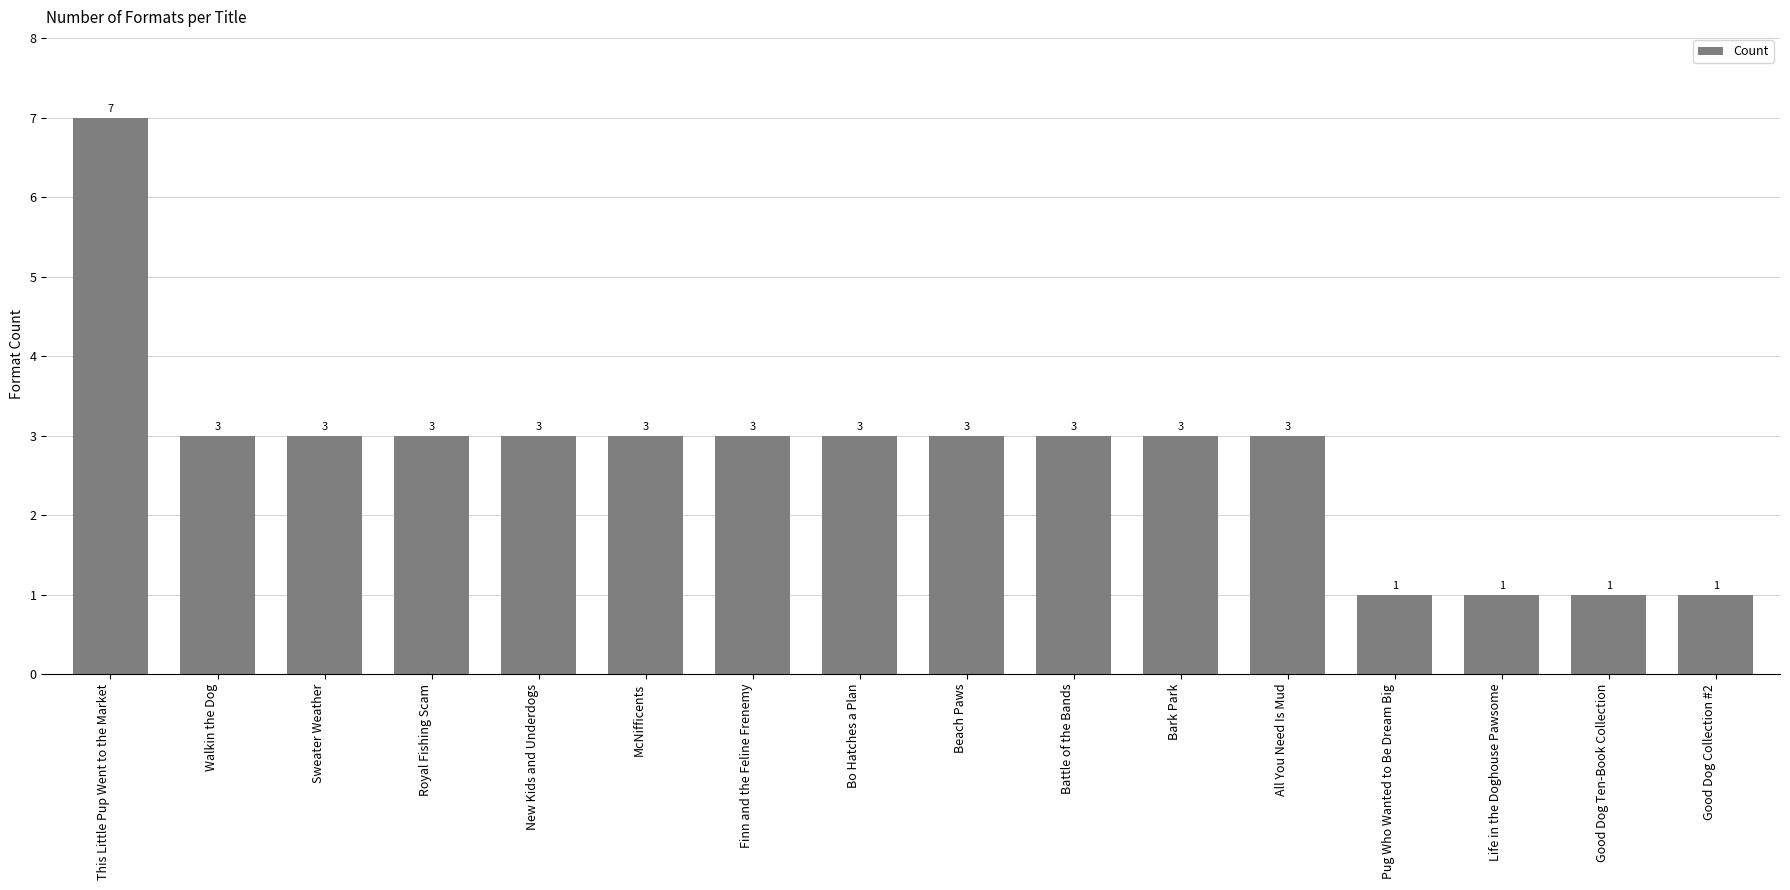

Reading left to right, what are all the values shown in this chart?

7	3	3	3	3	3	3	3	3	3	3	3	1	1	1	1